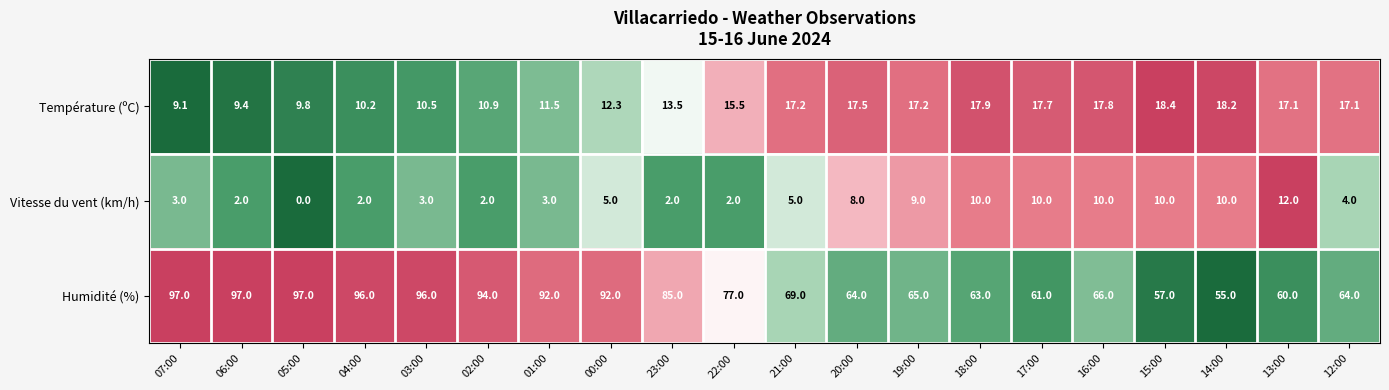

What is the greatest value displayed?

97.0